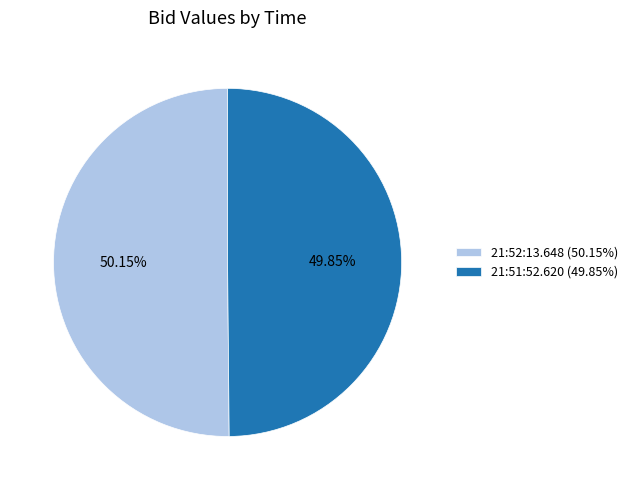

What is the ratio of the value at 21:51:52.620 (49.85%) to the value at 21:52:13.648 (50.15%)?

1.0